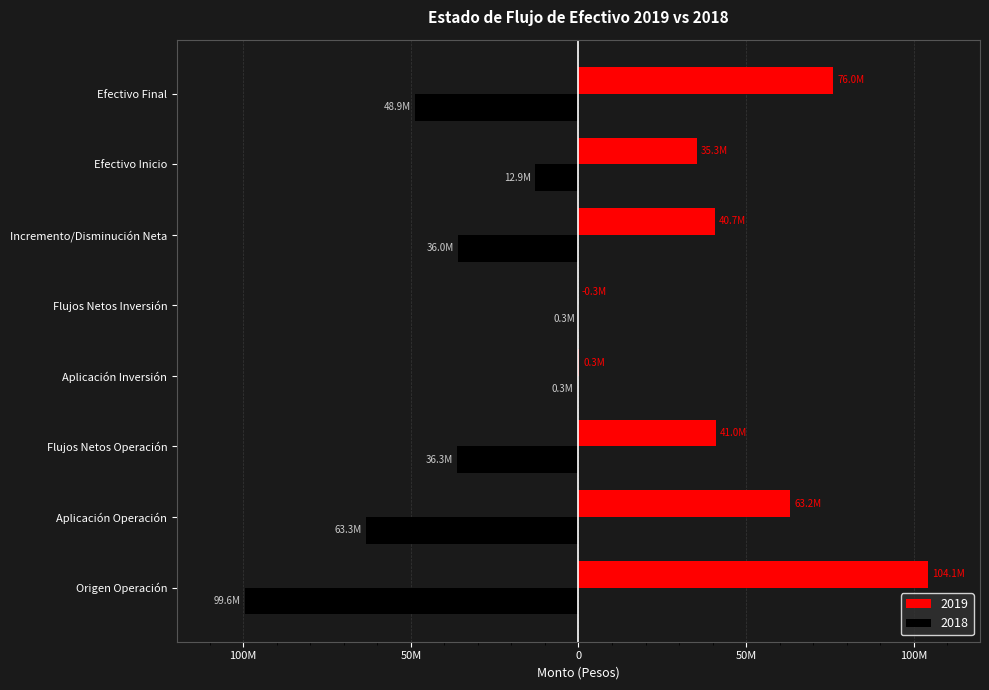

What are all the series names shown in the legend?

2019, 2018